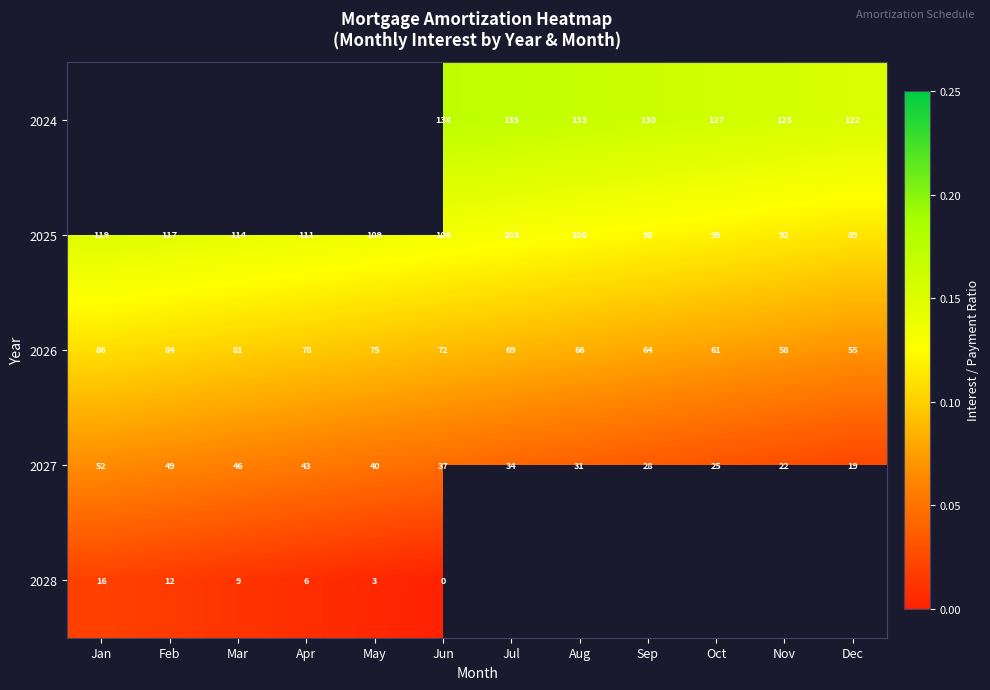

Rank the categories by 2027 value from highest to lowest.

Jan, Feb, Mar, Apr, May, Jun, Jul, Aug, Sep, Oct, Nov, Dec